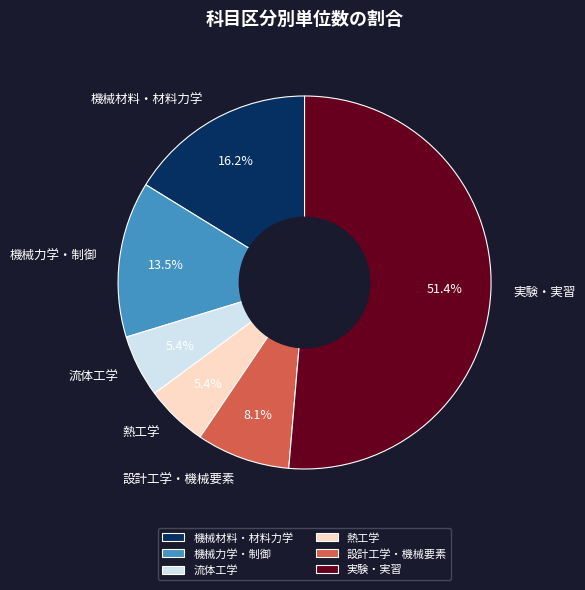

Do 熱工学 and 実験・実習 together represent more than half of the pie?

Yes